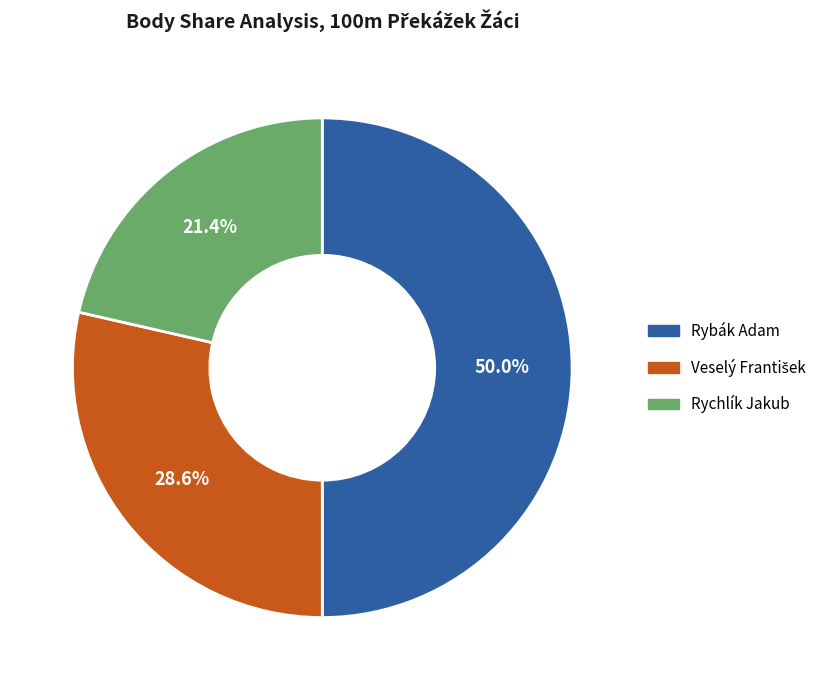

True or false: Rybák Adam accounts for 56% of the total.

False